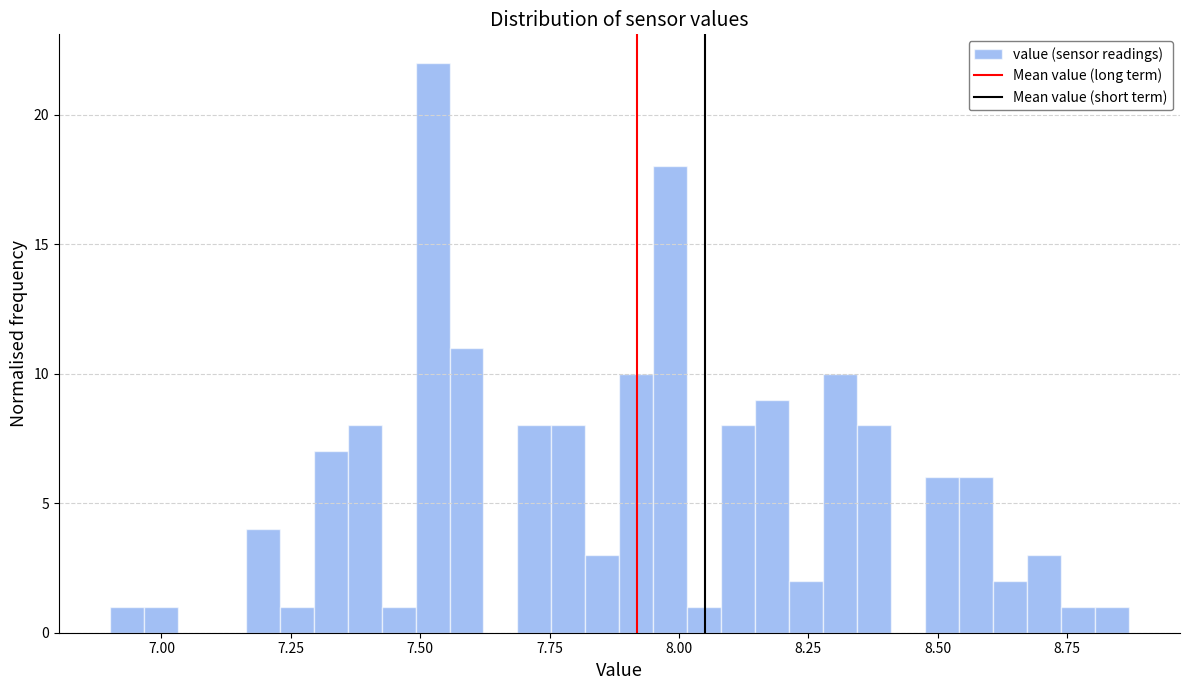

Read against the x-axis, roughly where is the centre of the tallest bar?

7.50